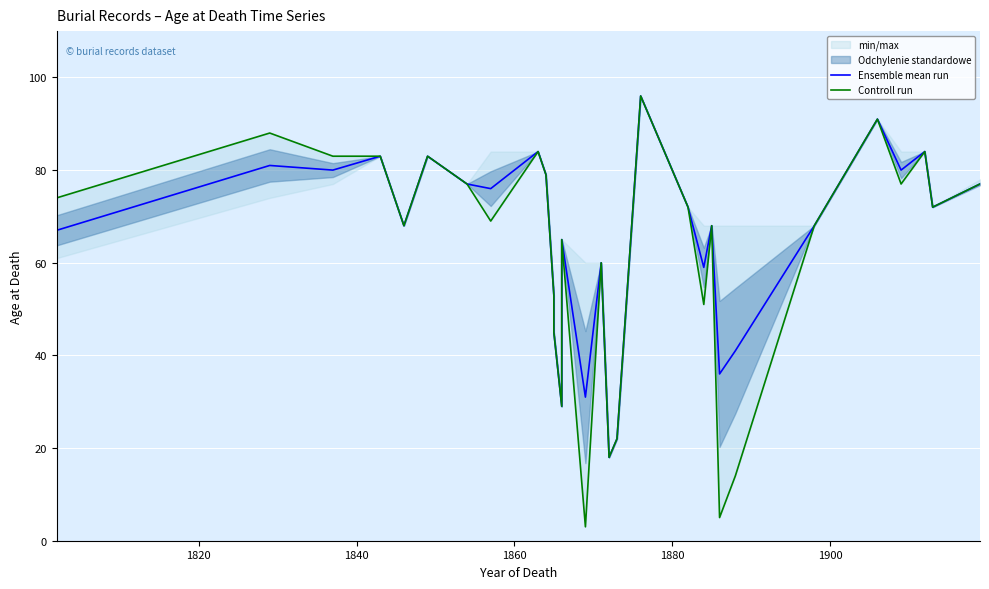

Does the chart display data point markers on the line(s)?

No